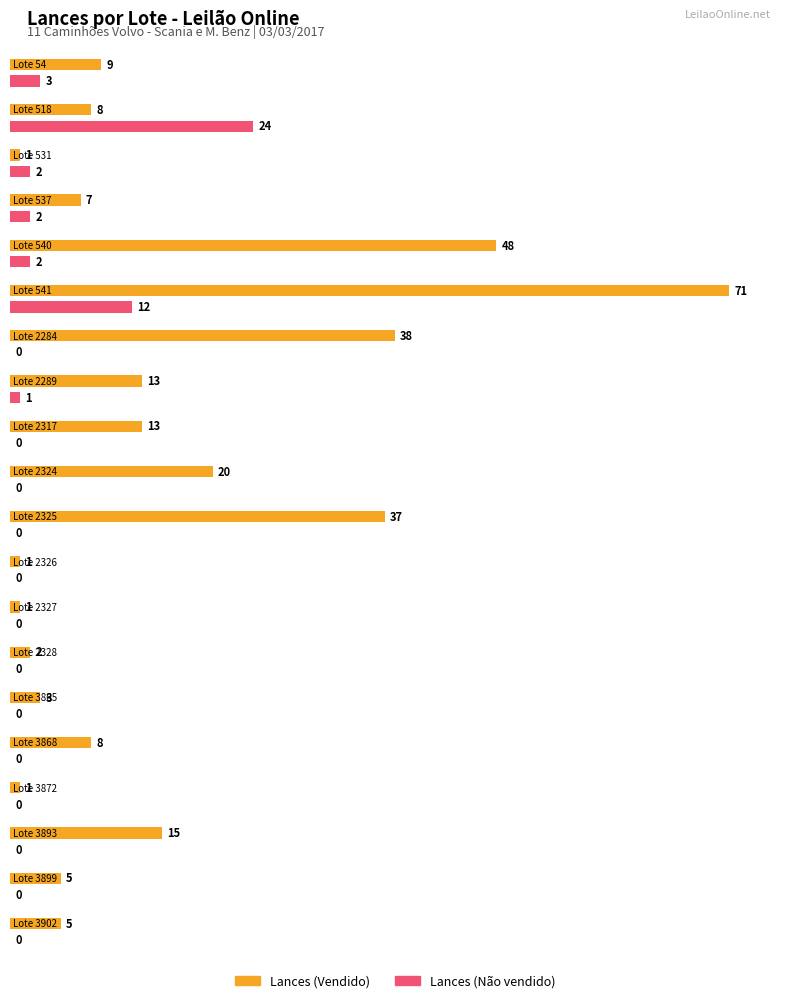

How many distinct data groups are displayed?

2